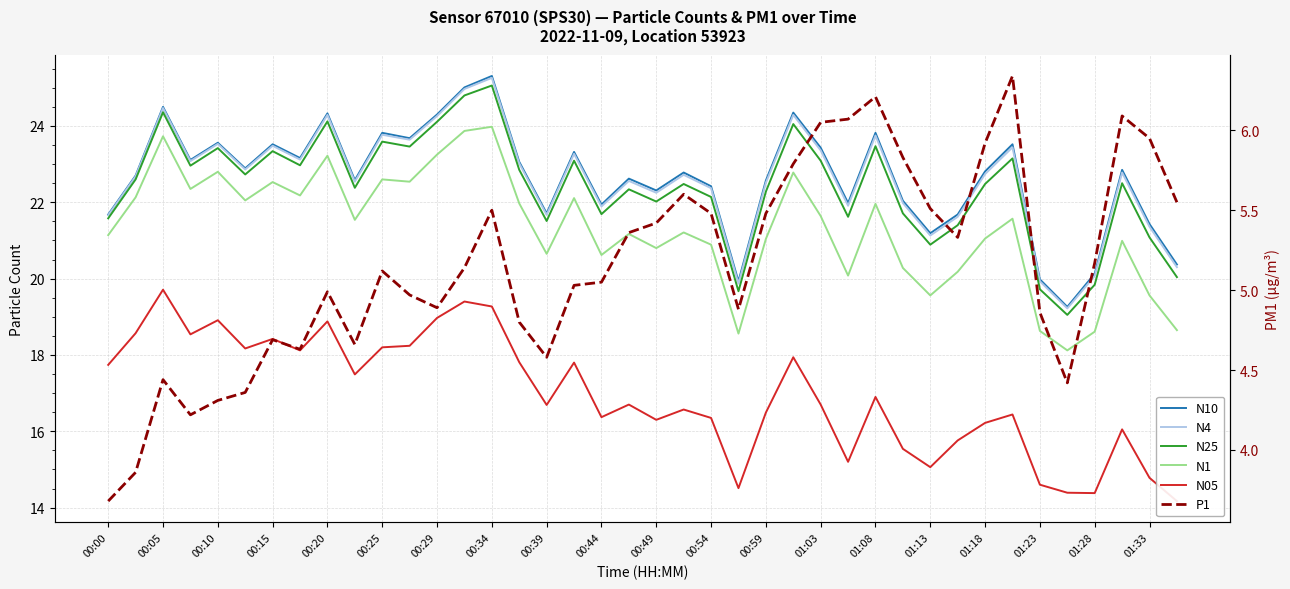

The N05 series shows 16.9 at 01:08. True or false?

True